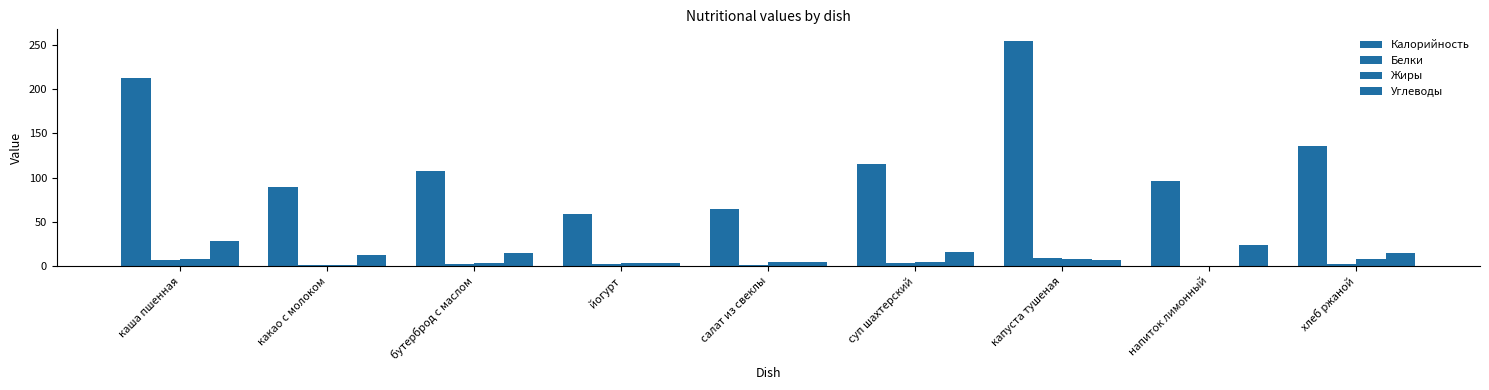

How many groups of bars are there?

9